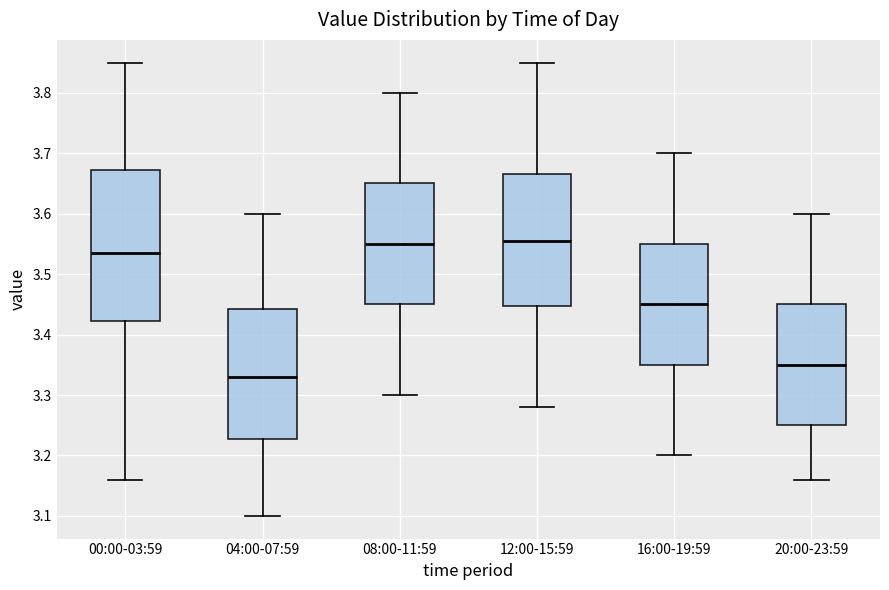

Which box is the tallest, from its lower edge to its upper edge?

00:00-03:59